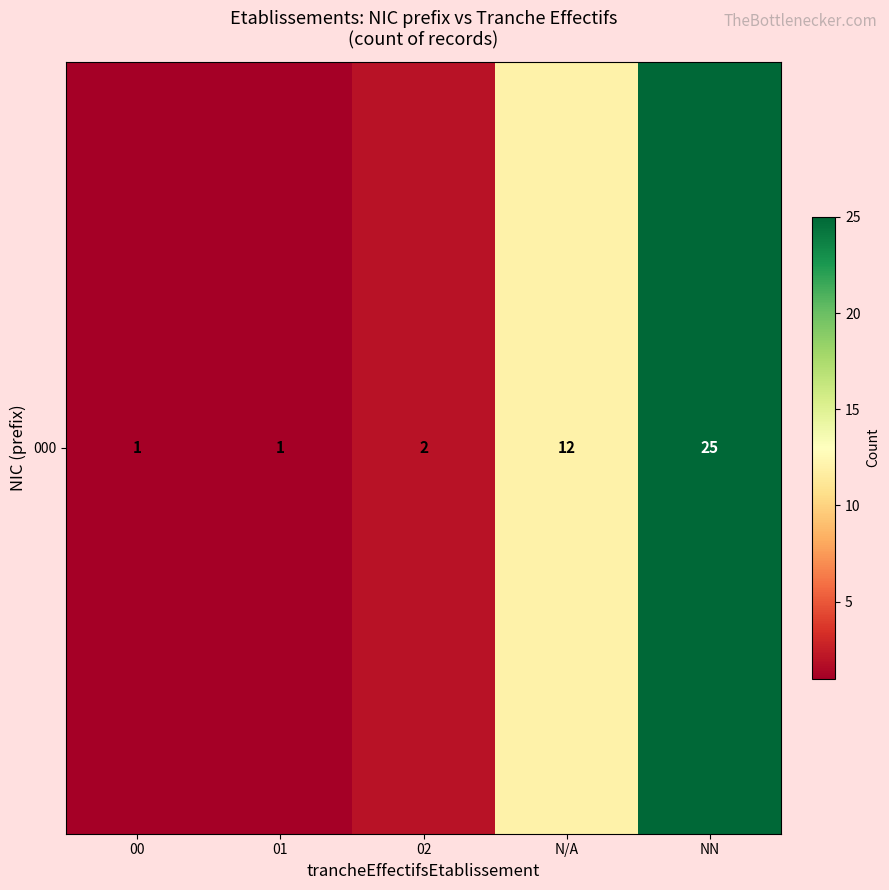

Reading left to right, extract all data points from this chart.

00=1	01=1	02=2	N/A=12	NN=25